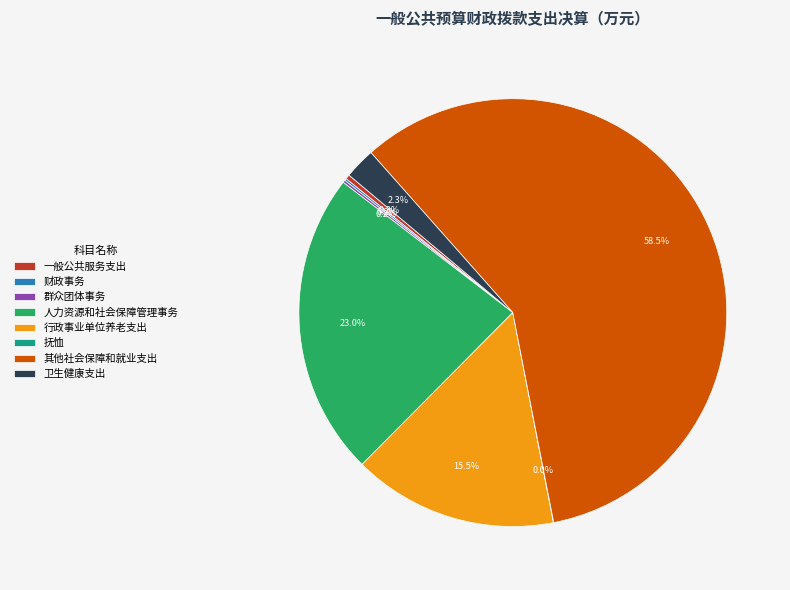

To the nearest percent, what portion does 卫生健康支出 represent?

2%